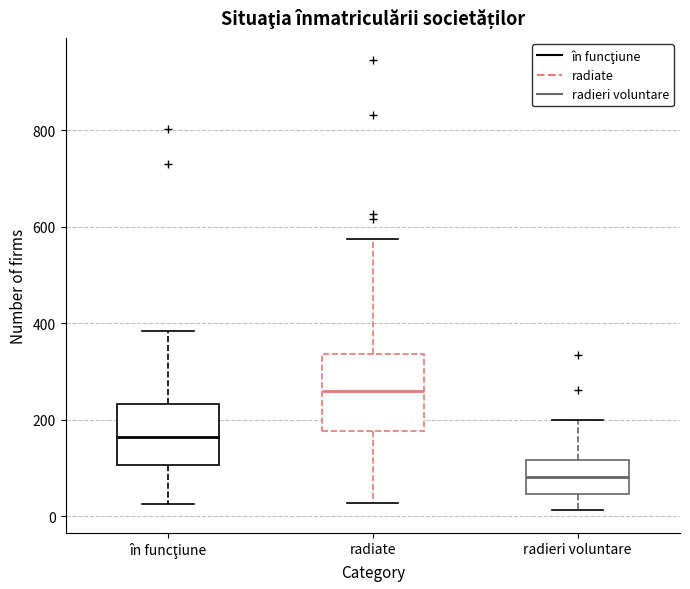

Where does the lower whisker of the box for în funcţiune end on the y-axis? The values are not printed on the chart, so give them approximately, as read against the axis.

20